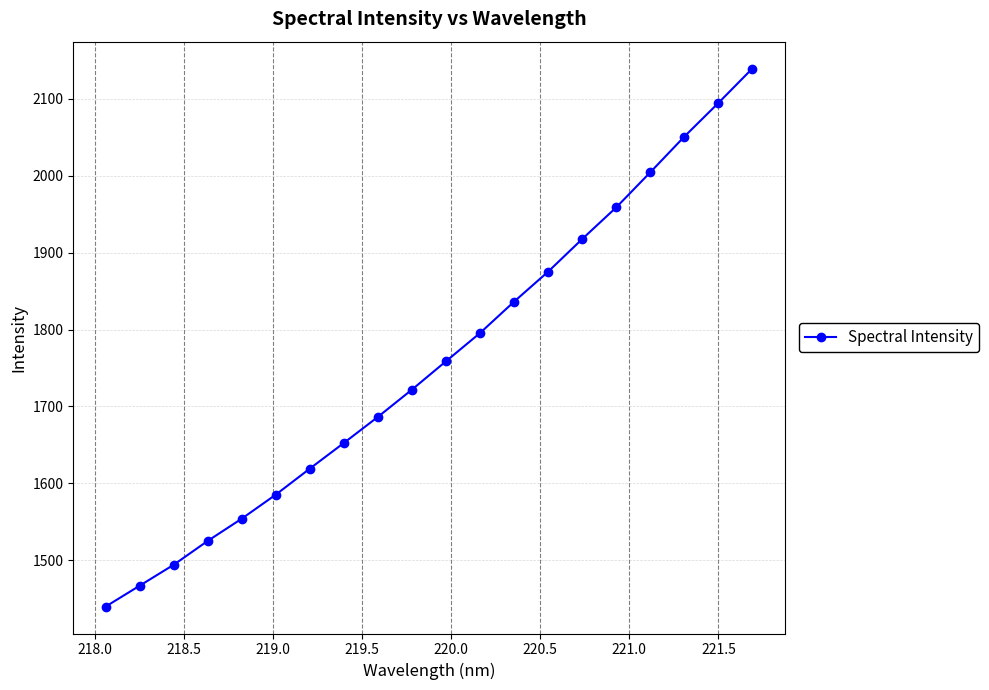

What is the average value?

1758.8